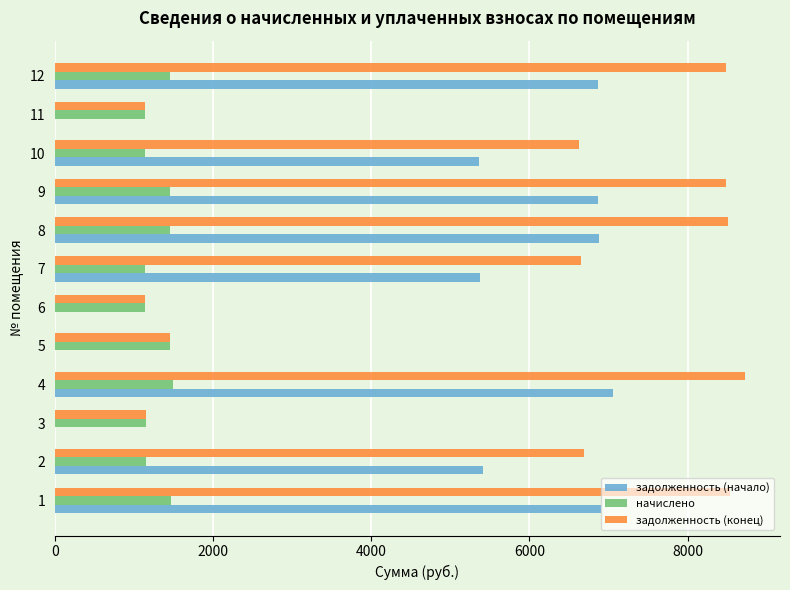

Which series has the largest total across all categories?

задолженность (конец)